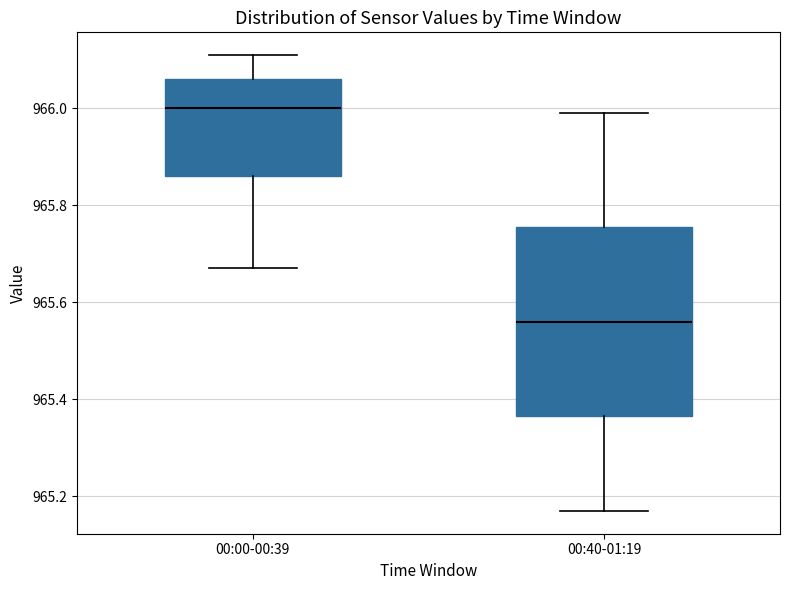

Which box's median line is the highest?

00:00-00:39